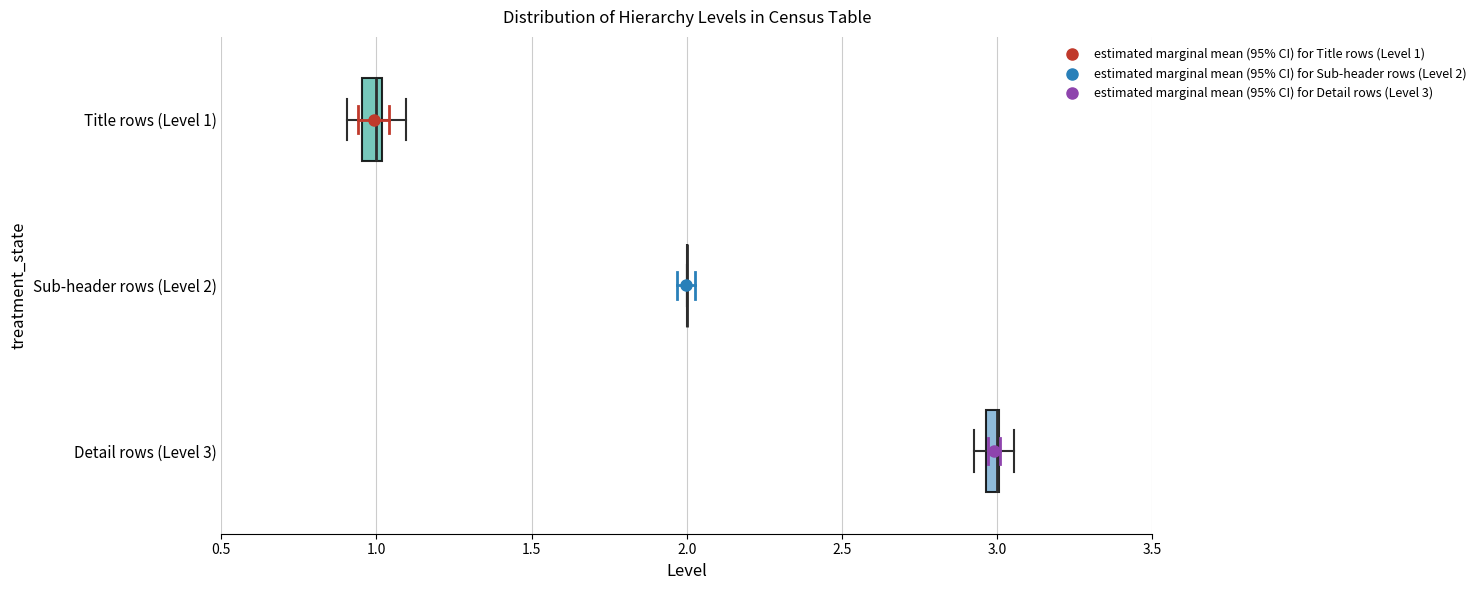

Where is the left edge of the box for Detail rows (Level 3) on the x-axis? The values are not printed on the chart, so give them approximately, as read against the axis.

2.95